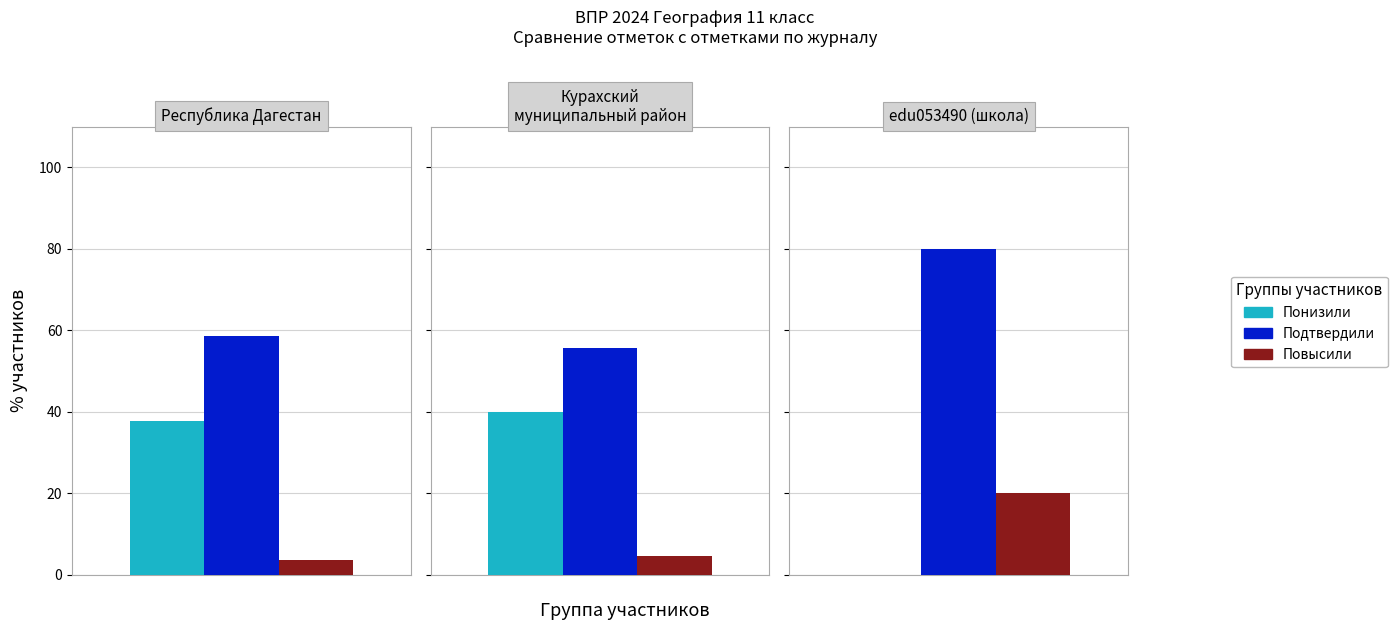

What is the value of the Подтвердили bar at the 1st from the left?

58.6